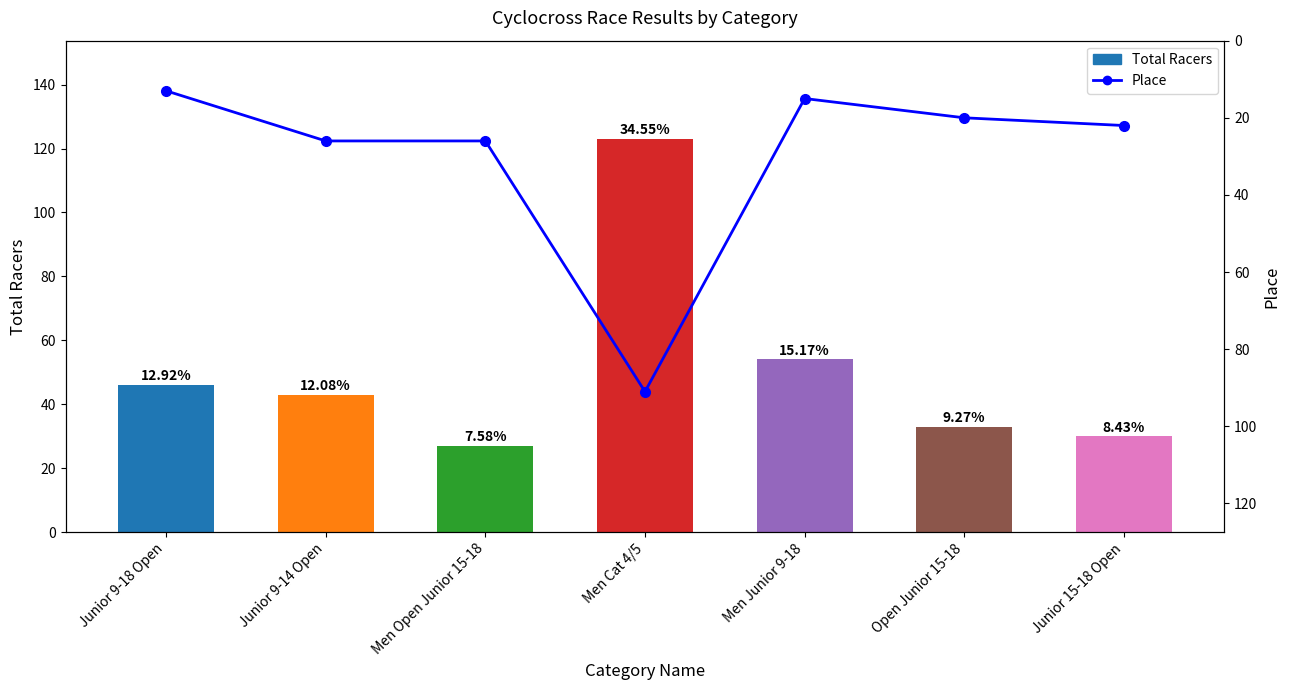

What are all the series names shown in the legend?

Total Racers, Place